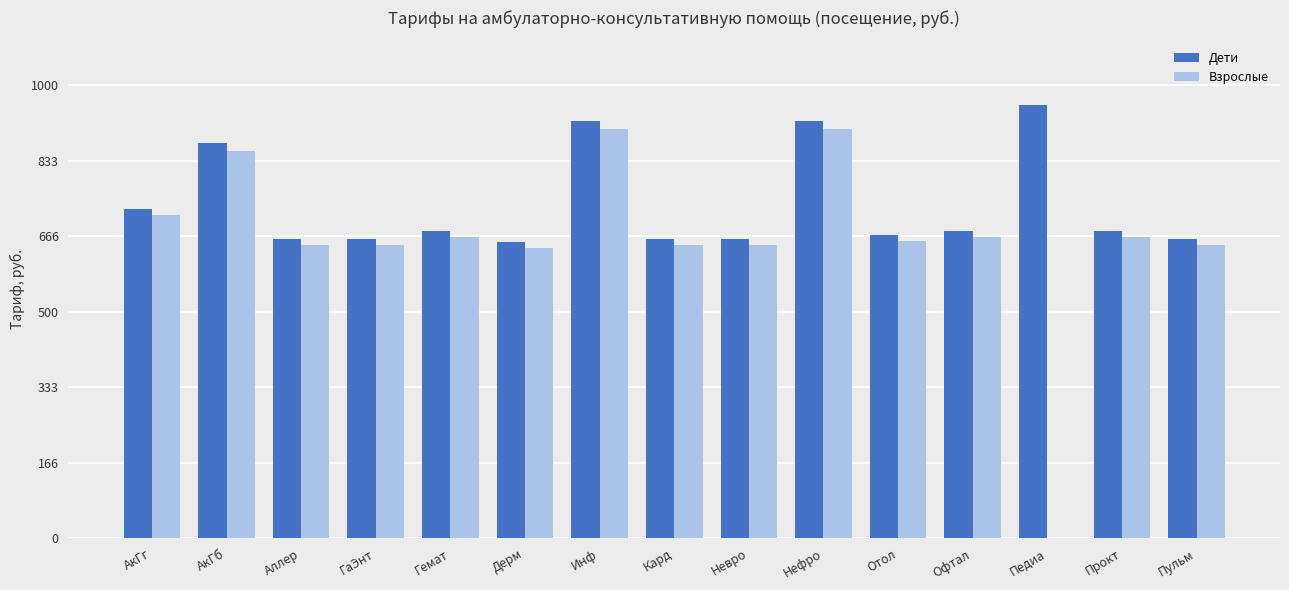

What is the sum of all Дети values?

11057.5